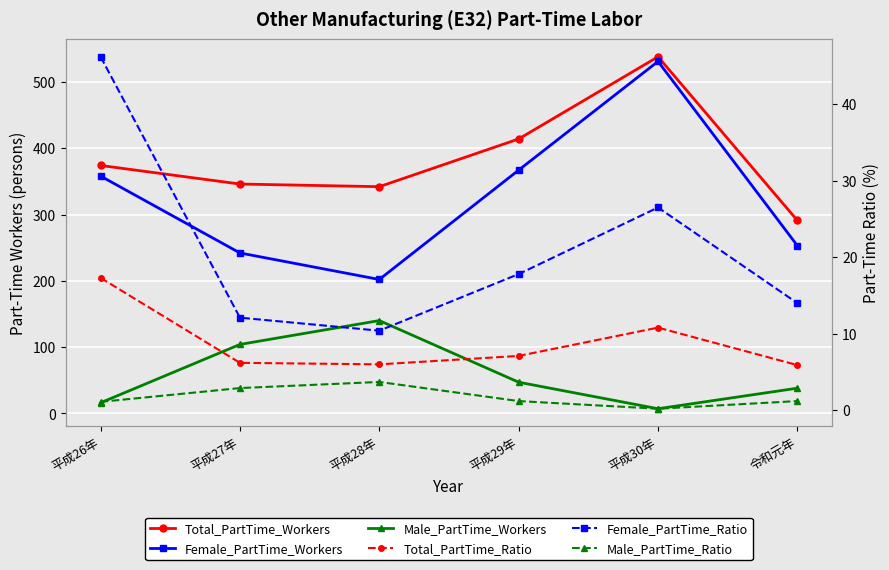

True or false: Male_PartTime_Ratio and Total_PartTime_Ratio intersect in this chart.

False